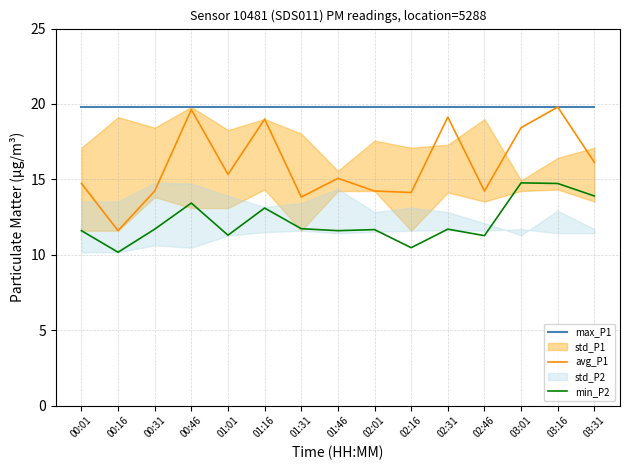

What position from the left is 03:31?

15